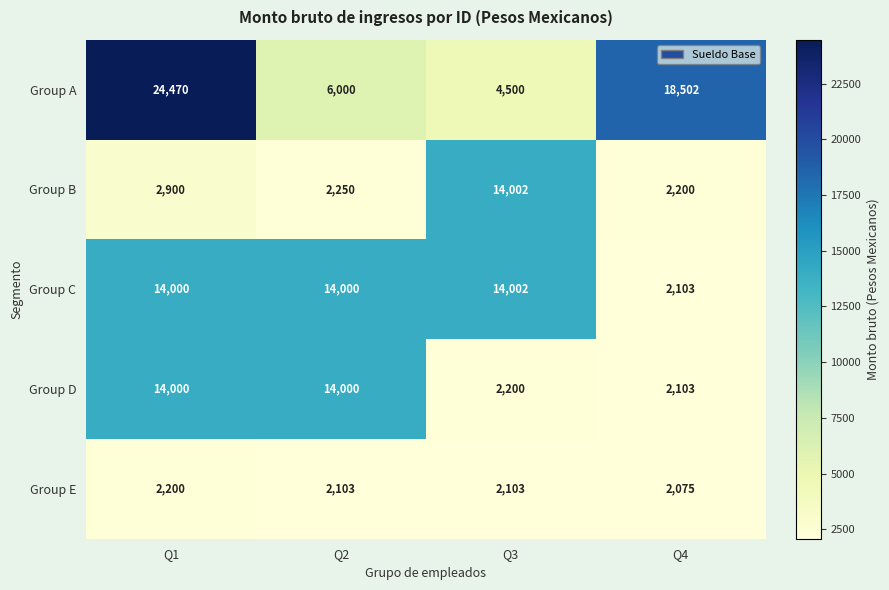

At which label does Group C reach its minimum?

Q4